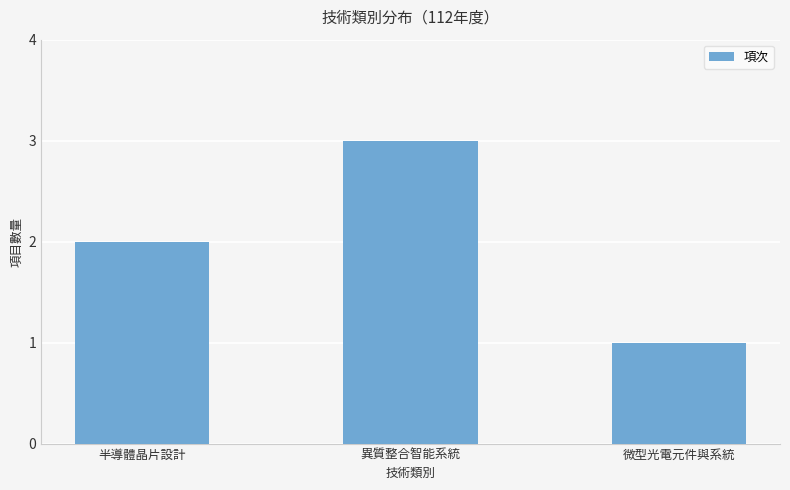

The value at 異質整合智能系統 is 3. True or false?

True